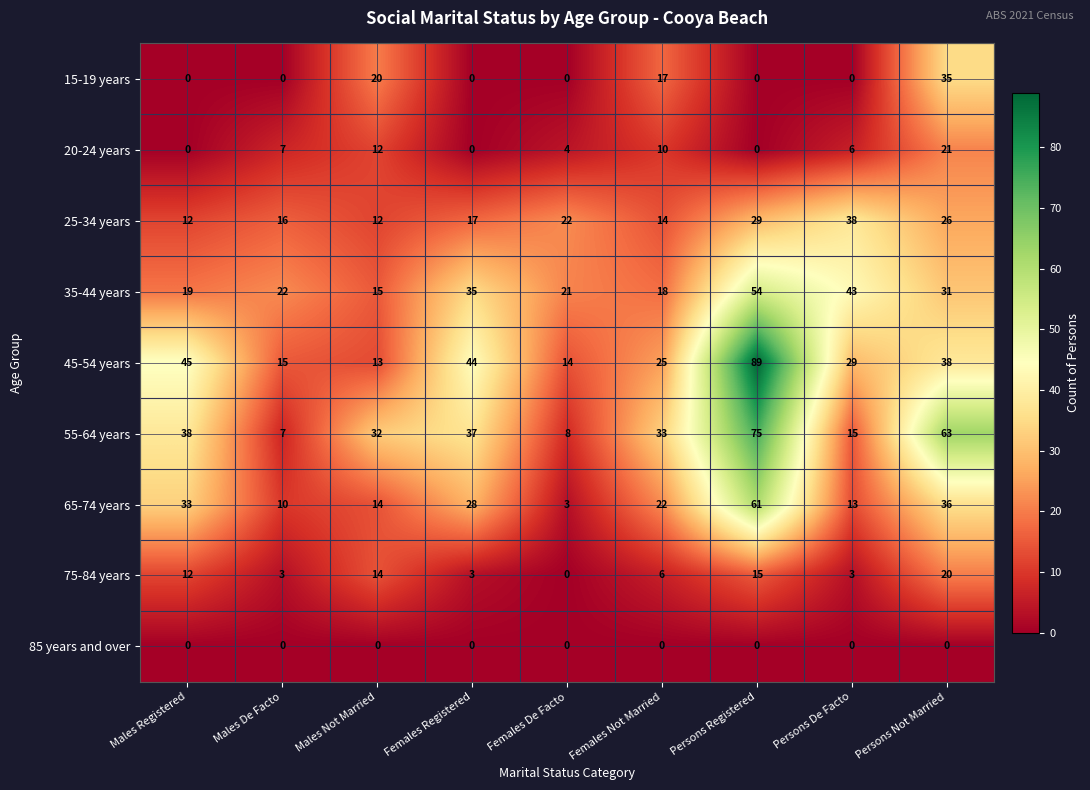

What is the minimum value for 35-44 years?

15